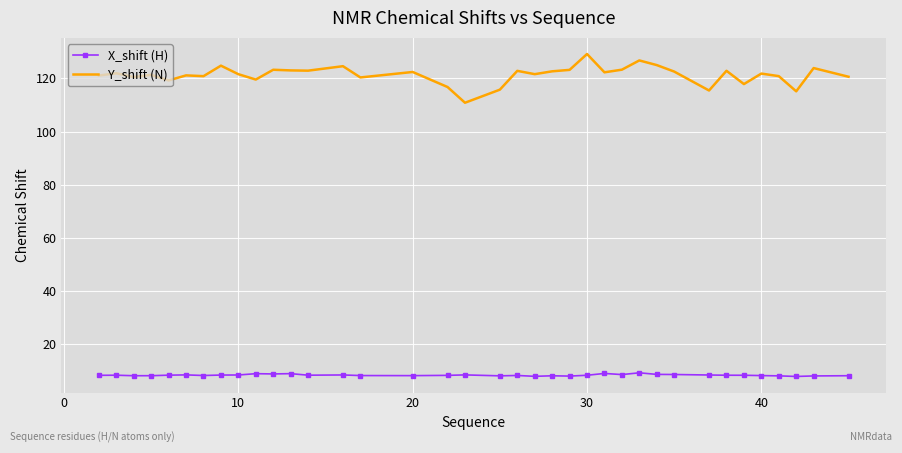

What are all the series names shown in the legend?

X_shift (H), Y_shift (N)